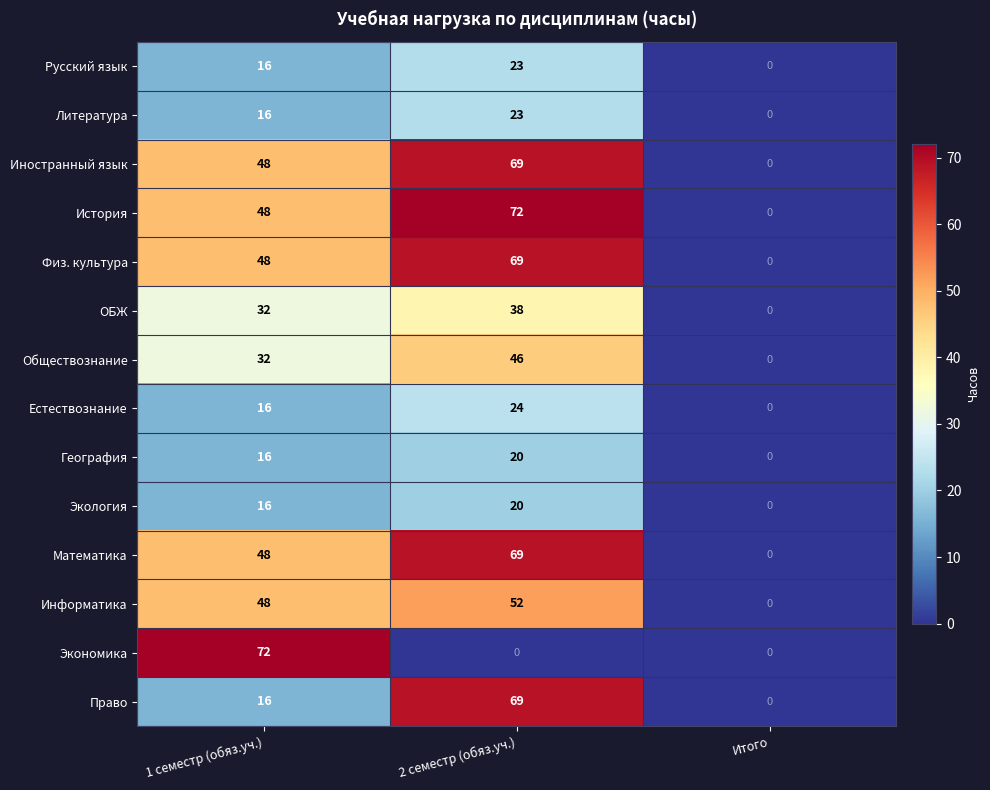

Which series has the largest total across all categories?

История